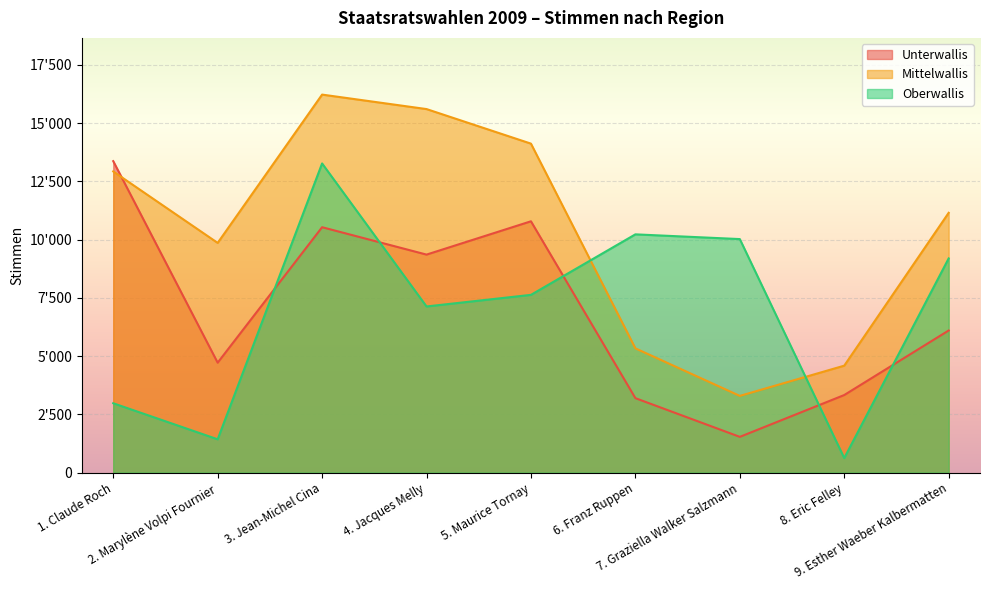

Does the chart display data point markers on the line(s)?

No